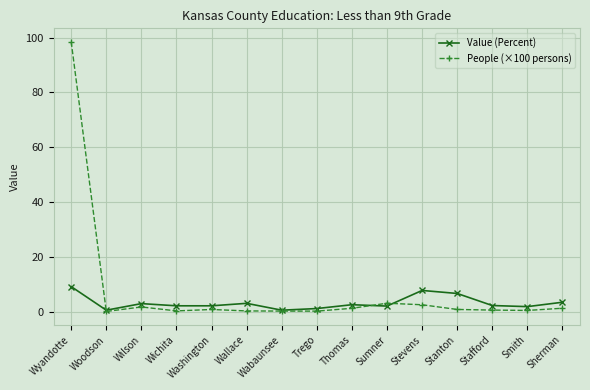

How many data points does each series have?

15